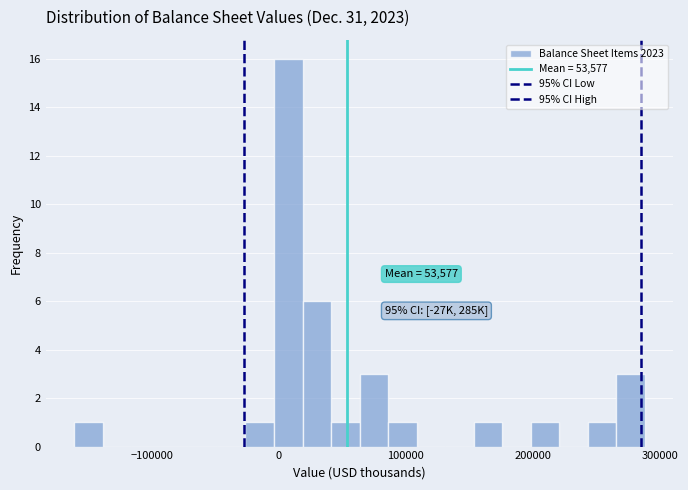

Read against the x-axis, roughly where is the centre of the tallest bar?

10000